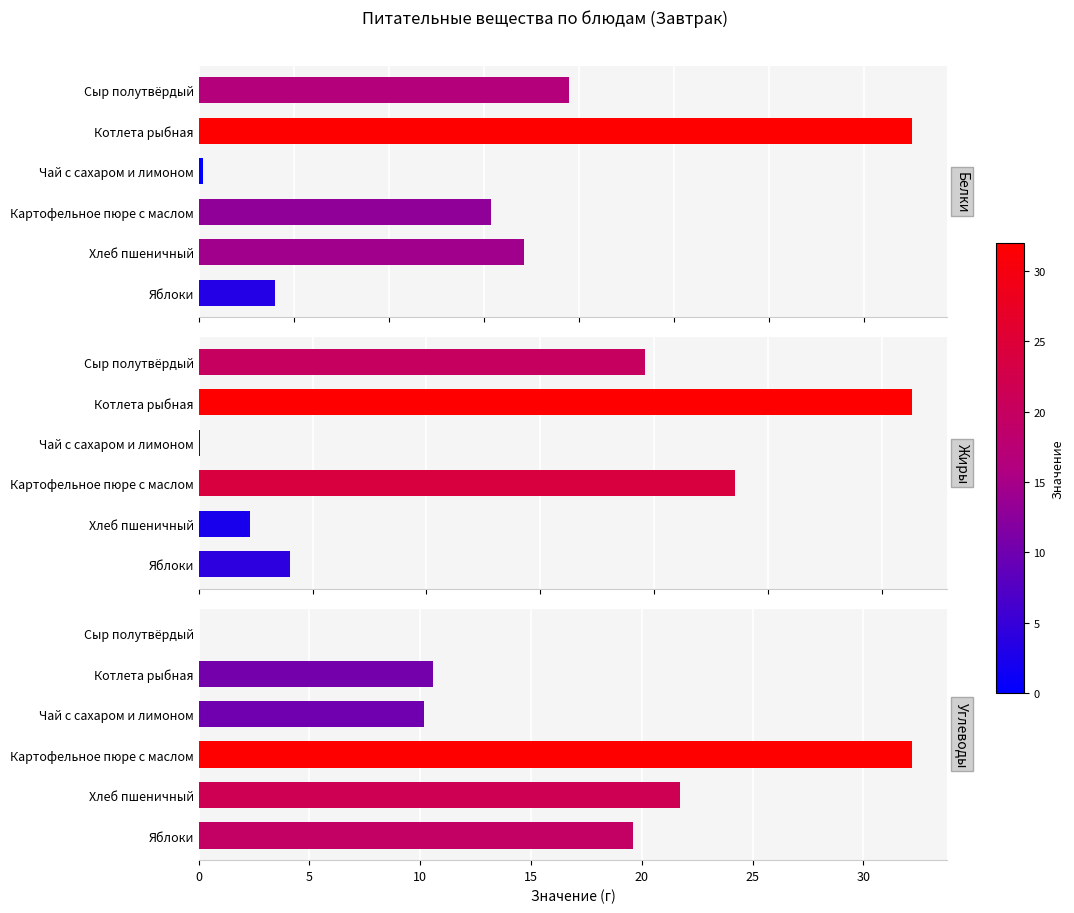

Which series has the largest total across all categories?

Углеводы